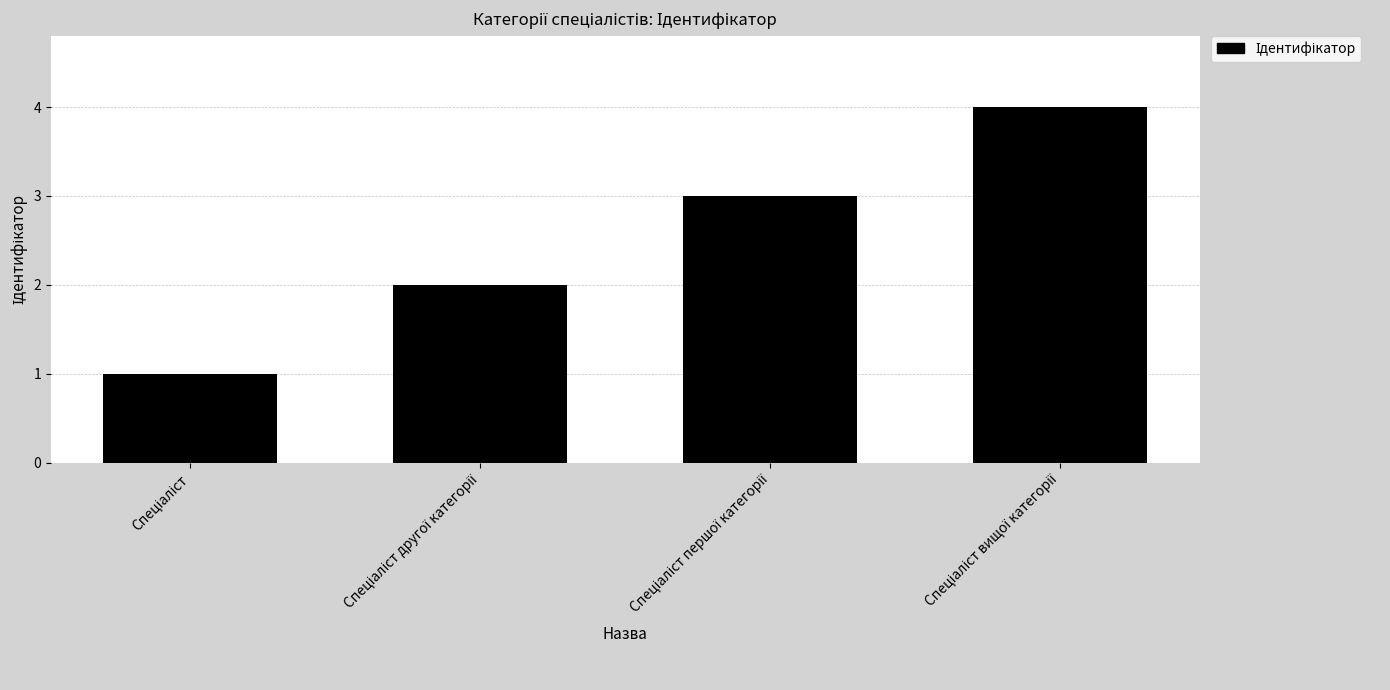

What is the difference between the maximum and minimum values?

3